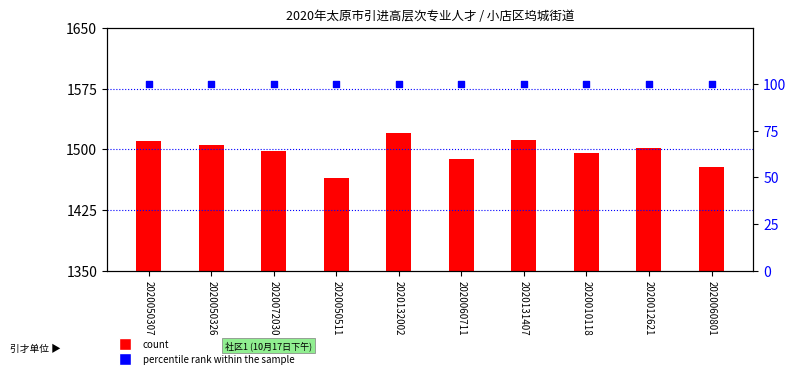

Which series contains the lowest Y value?

percentile rank within the sample